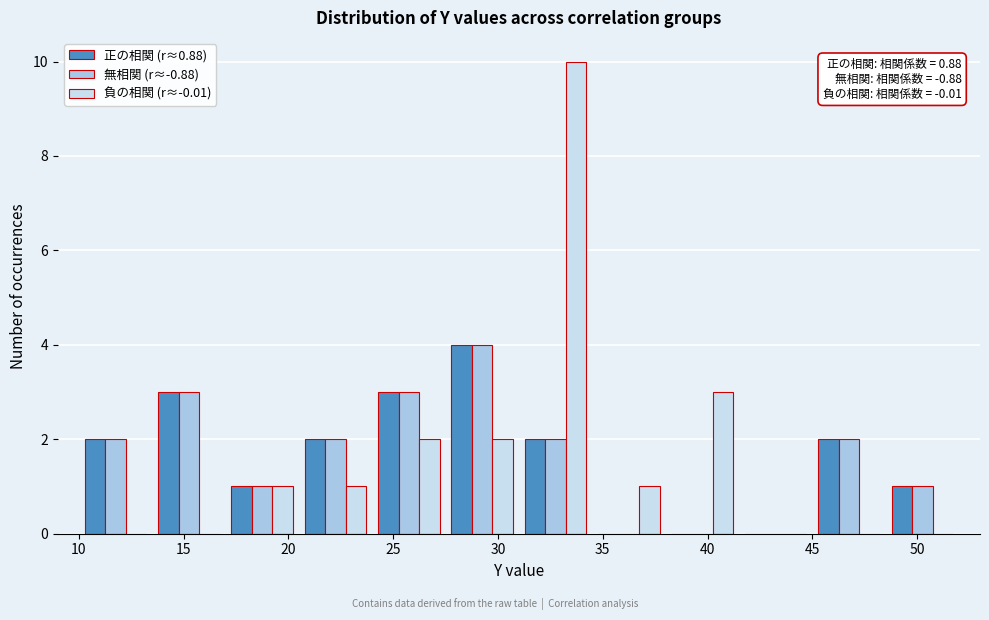

In the 負の相関 (r≈-0.01) series, which range on the x-axis has the tallest bar?

31.0 to 34.5